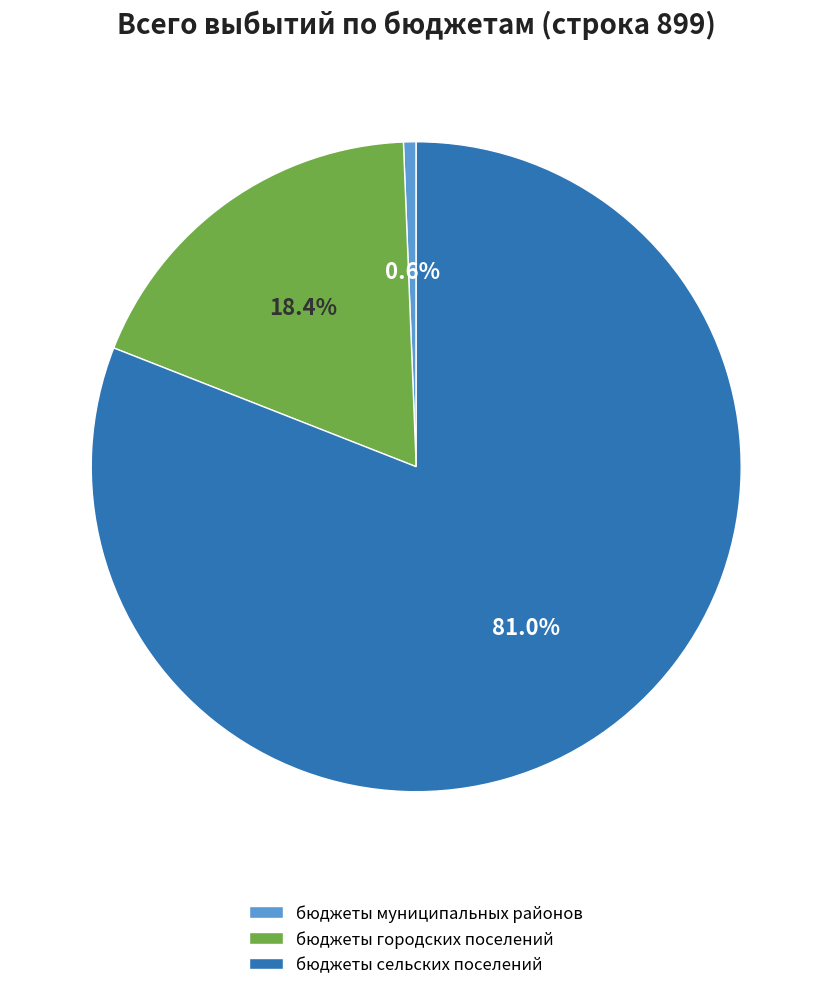

Which has a higher value, бюджеты муниципальных районов or бюджеты городских поселений?

бюджеты городских поселений